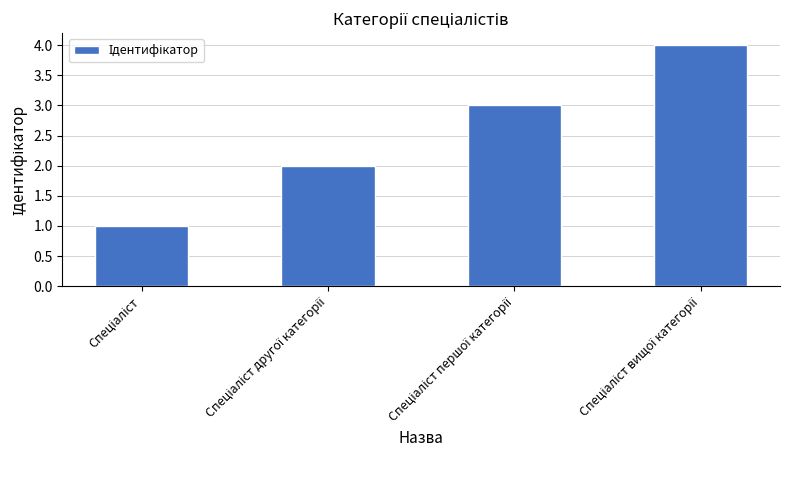

What is the sum of all values?

10